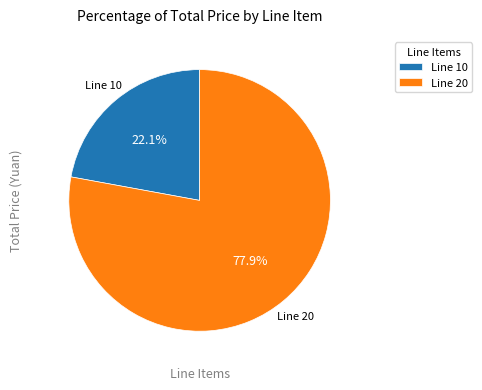

Count the number of slices in the pie.

2